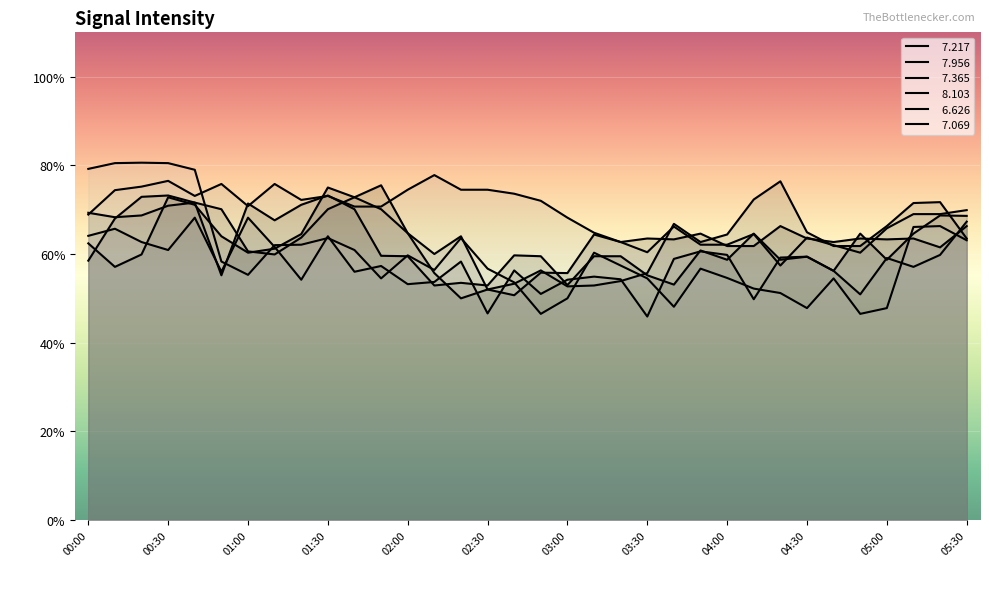

Where do   7.217 and   6.626 first cross each other?

01:20 and 01:30